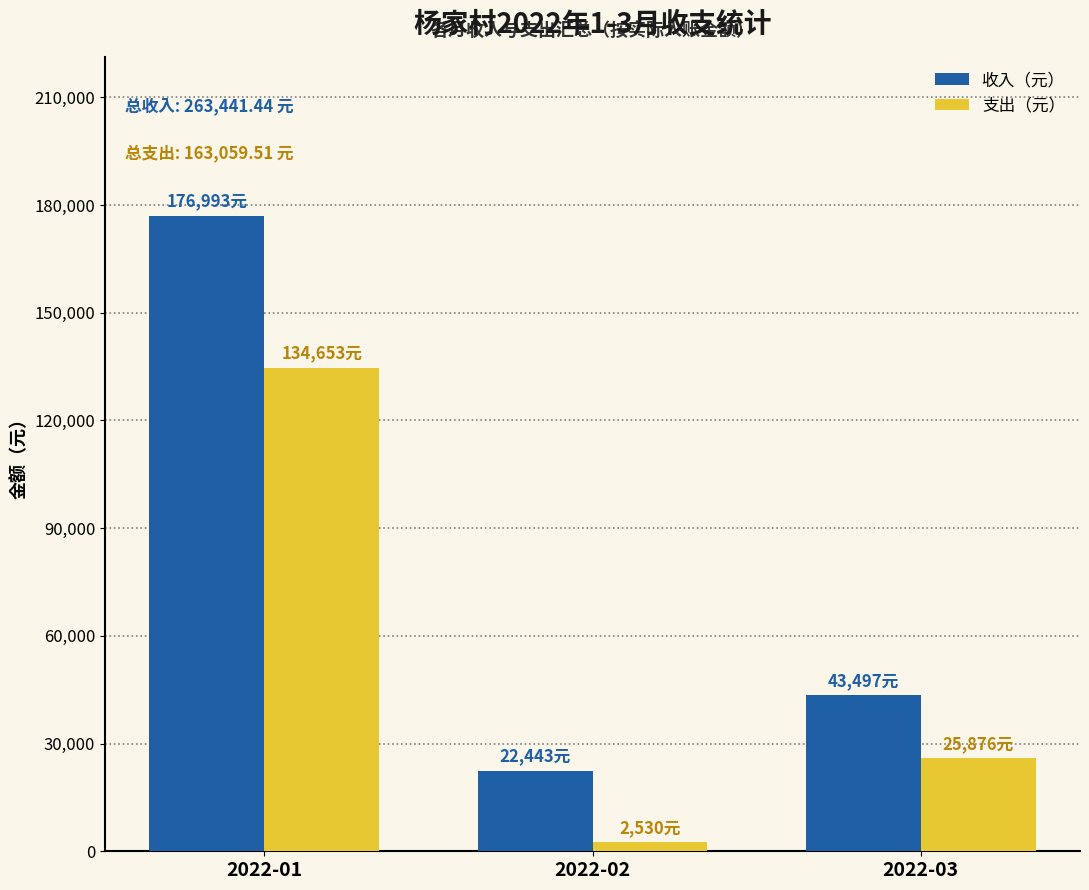

Rank the categories by 支出（元） value from highest to lowest.

2022-01, 2022-03, 2022-02